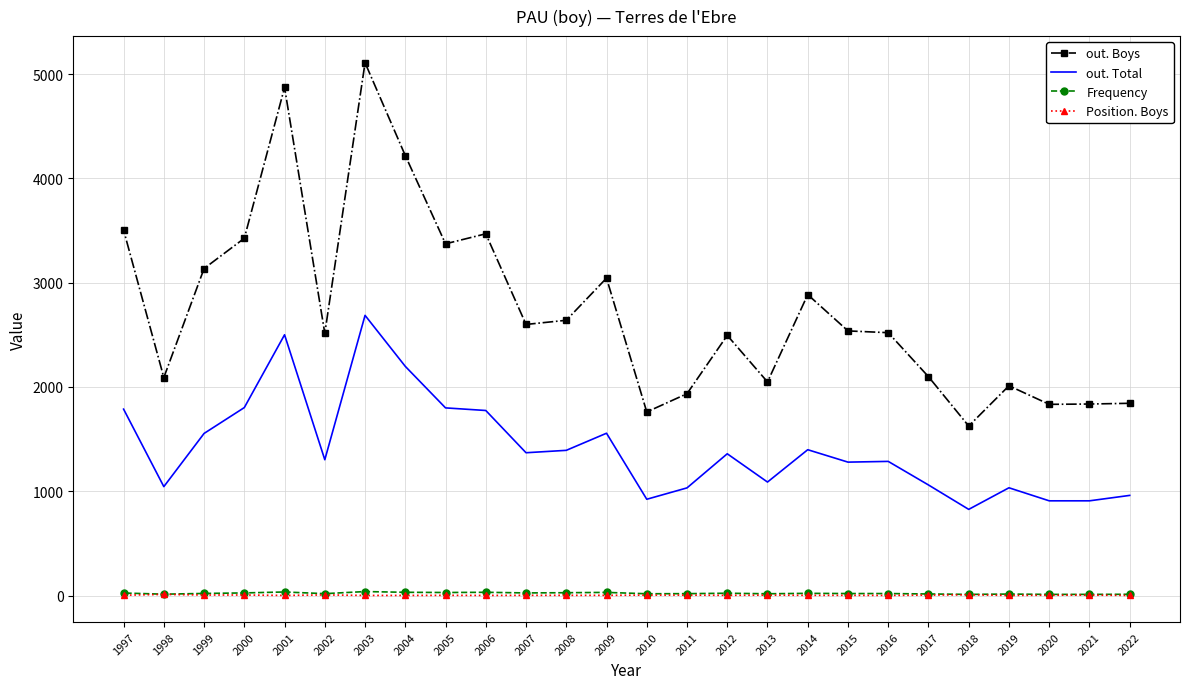

Is the value of out. Boys at 2012 greater than the value of out. Total at 1999?

Yes